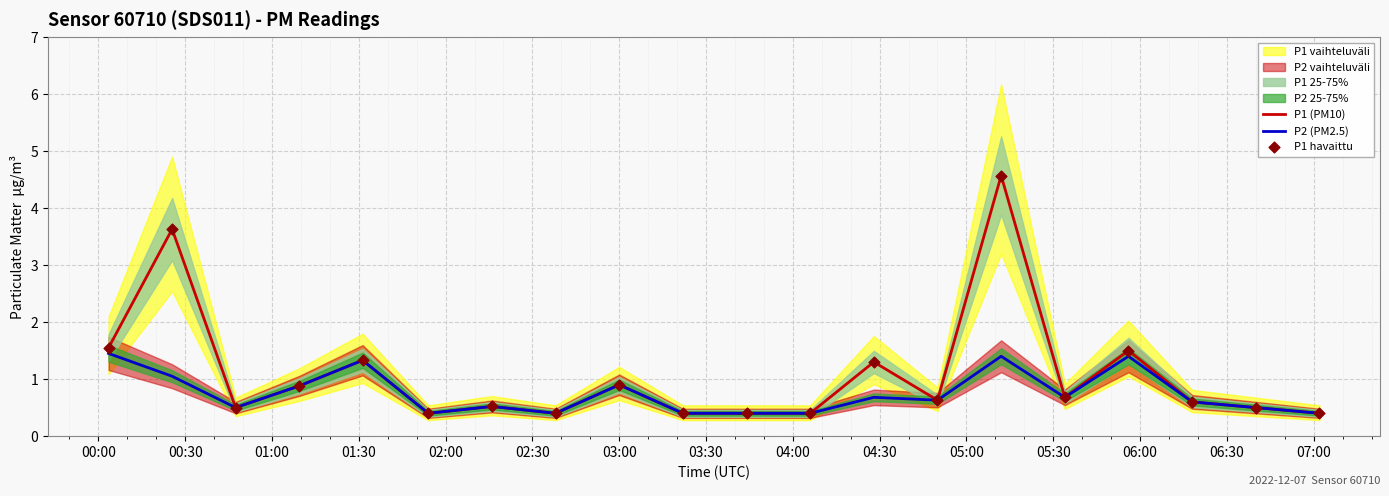

What is the lowest value of the P1 (PM10) series?

0.4